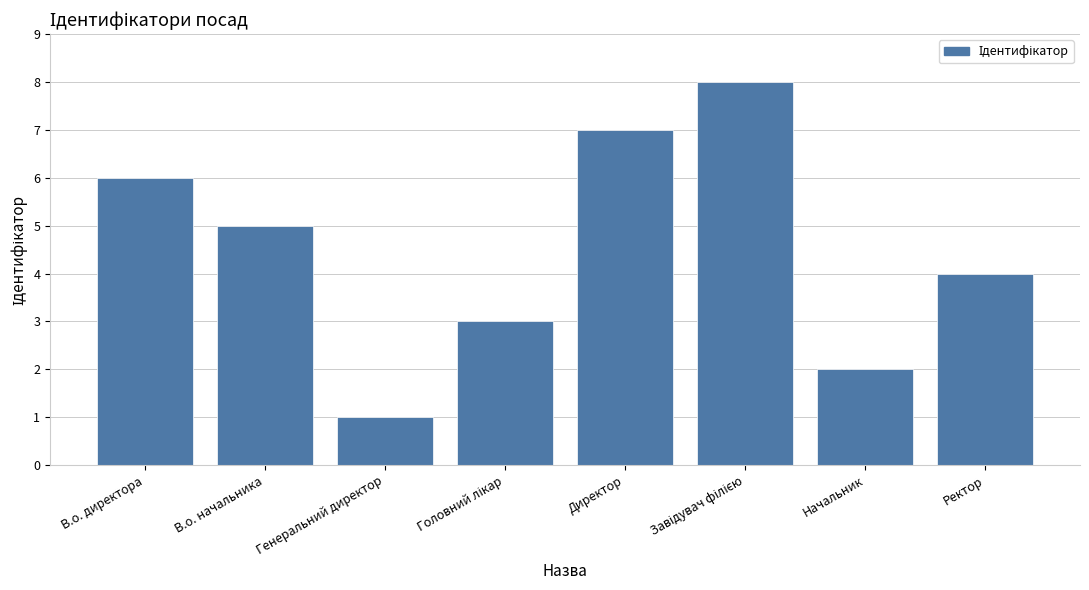

Which category has the lowest value across all series?

Генеральний директор